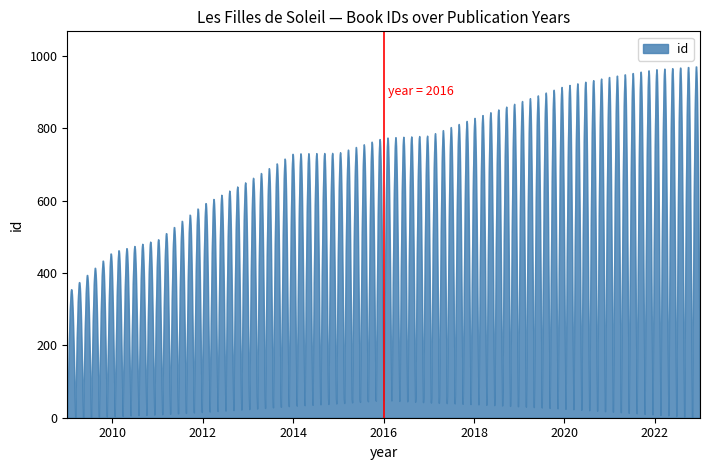

True or false: id and year cross at least once.

False